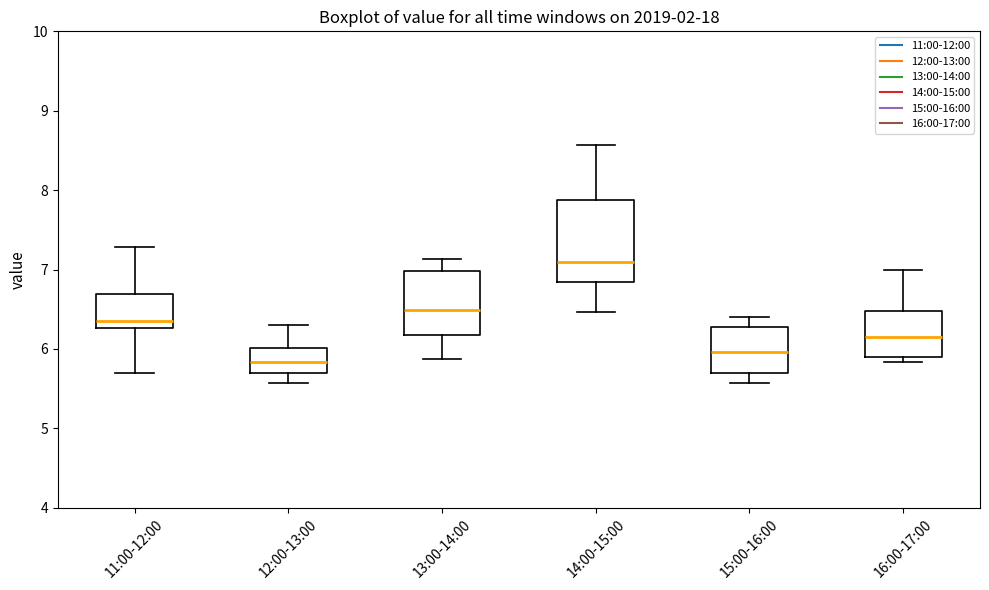

Where does the upper whisker of the box for 11:00-12:00 end on the y-axis? The values are not printed on the chart, so give them approximately, as read against the axis.

7.3